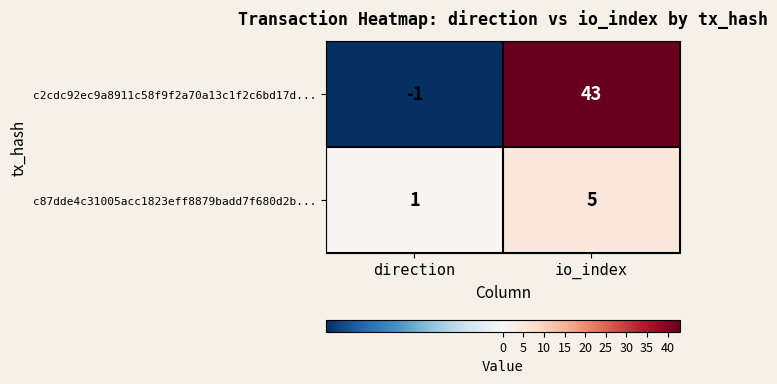

What is the approximate value of c2cdc92ec9a8911c58f9f2a70a13c1f2c6bd17d... at io_index, to the nearest 5?

45